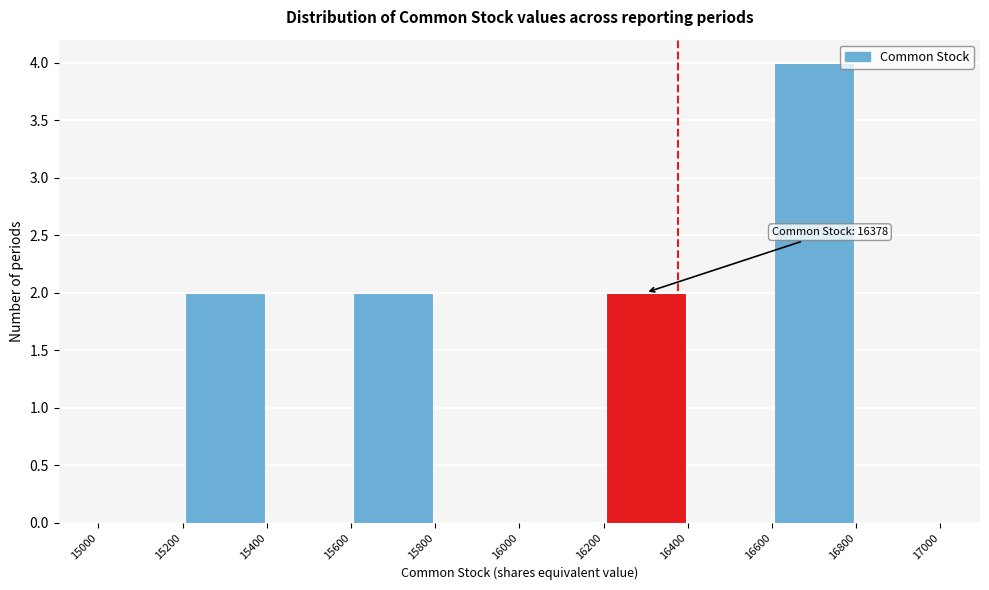

Over which range of the x-axis is the bar tallest?

16600 to 16800